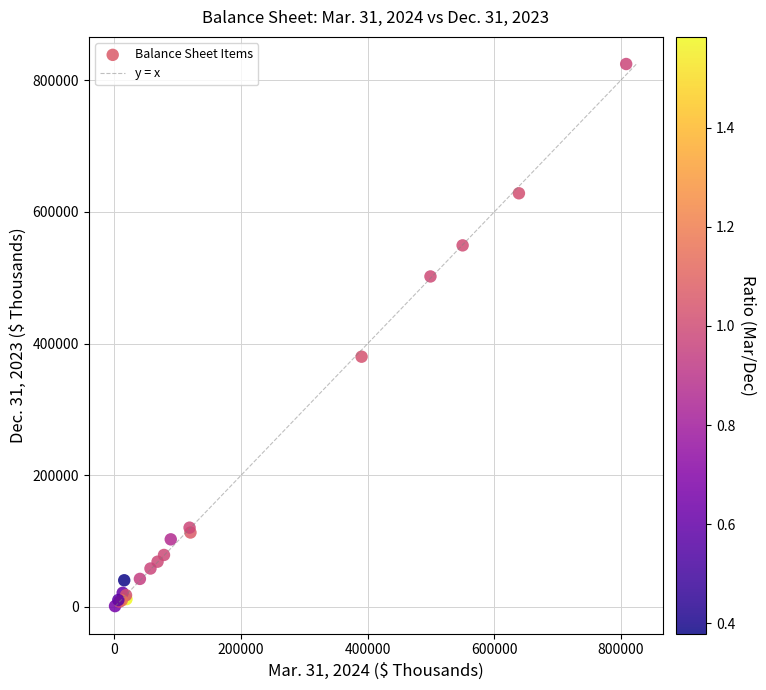

What Y value in the scatter plot is closest to 412799?

379975